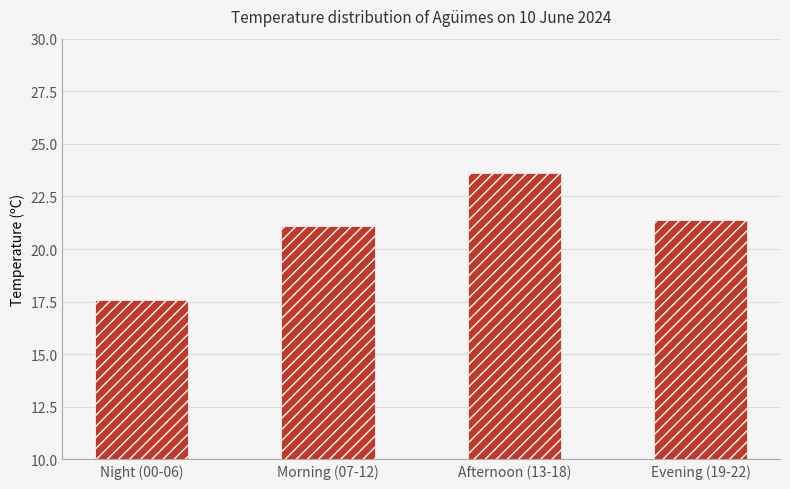

At which category does the chart reach its peak across all series?

Afternoon (13-18)